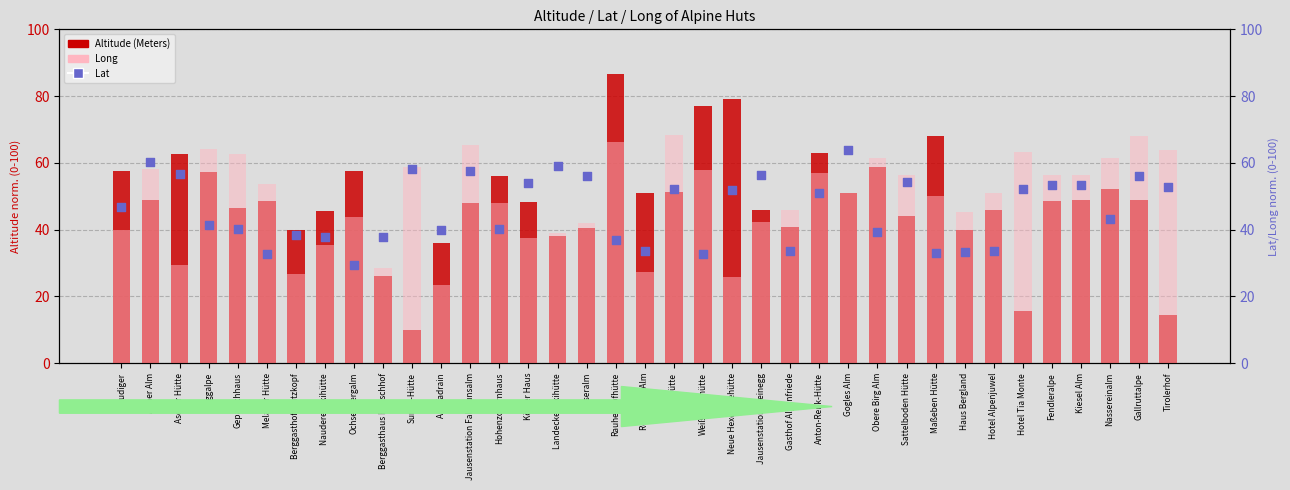

Which series has the largest total across all categories?

Long